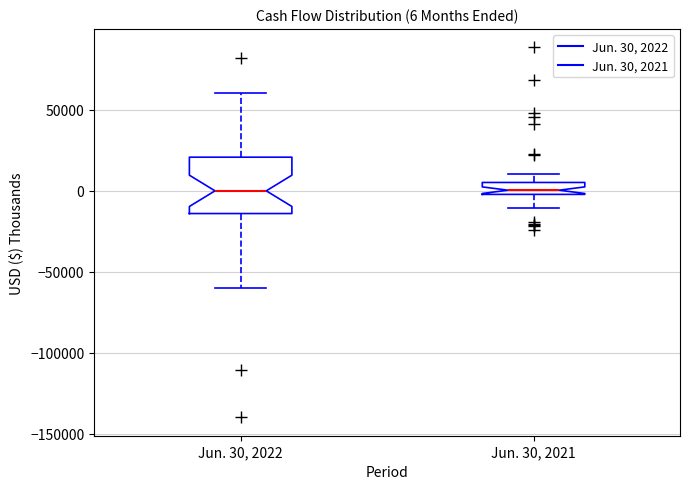

Which box is the tallest, from its lower edge to its upper edge?

Jun. 30, 2022